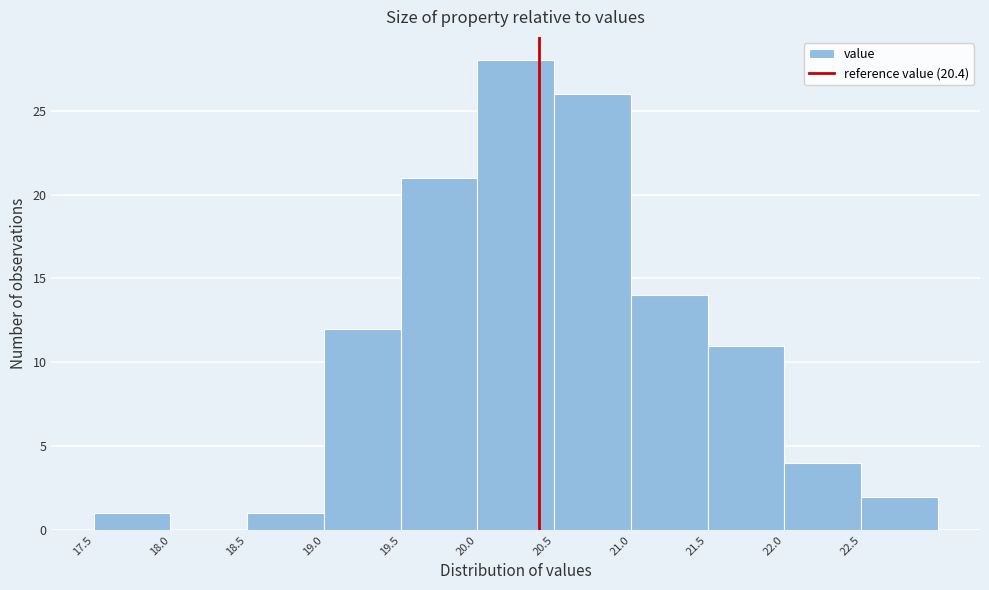

How tall is the bar that spans 17.5 to 18.0 on the x-axis? The values are not printed on the chart, so give them approximately, as read against the axis.

1